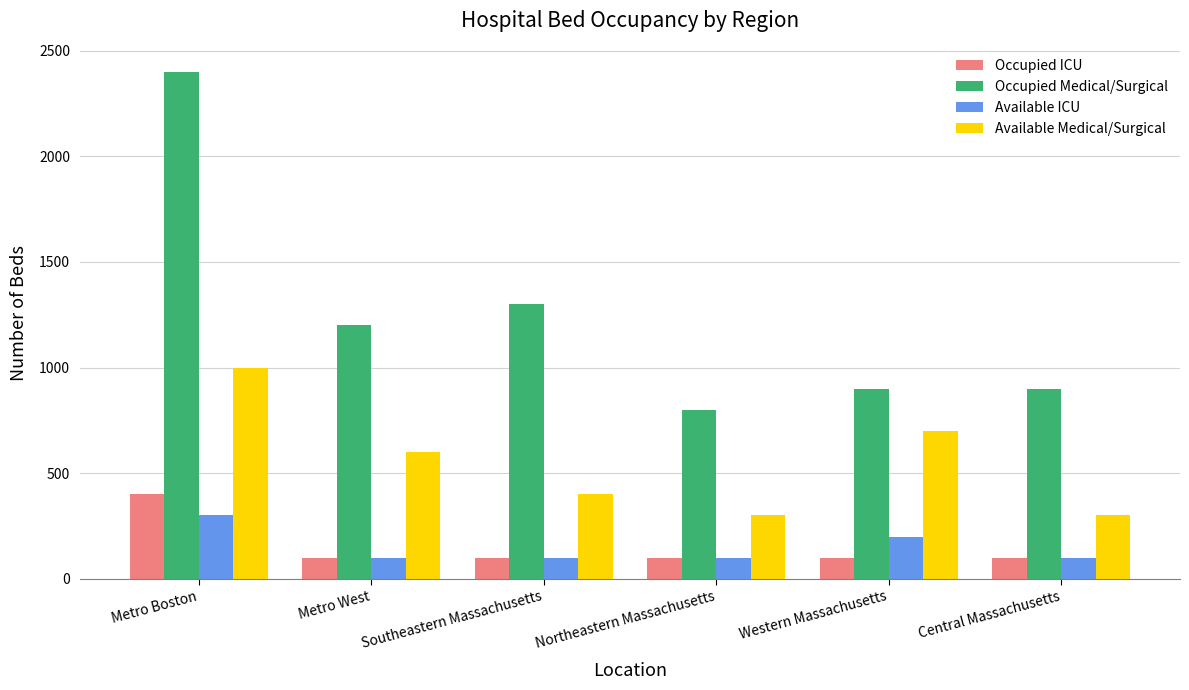

What is the total value across all series at Metro Boston?

4100